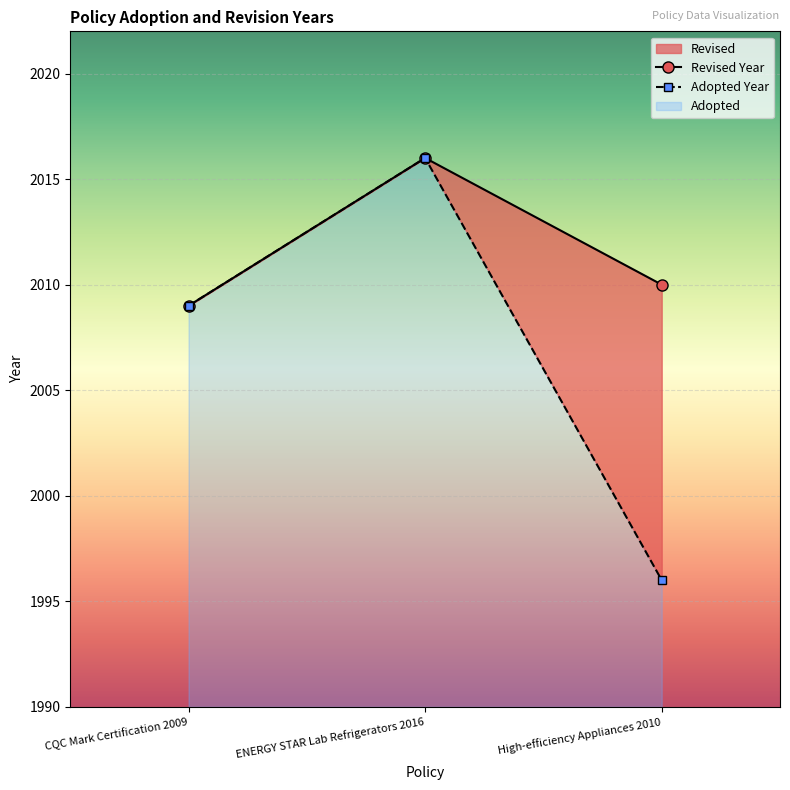

How many Revised Year values are between 2009 and 2016?

3